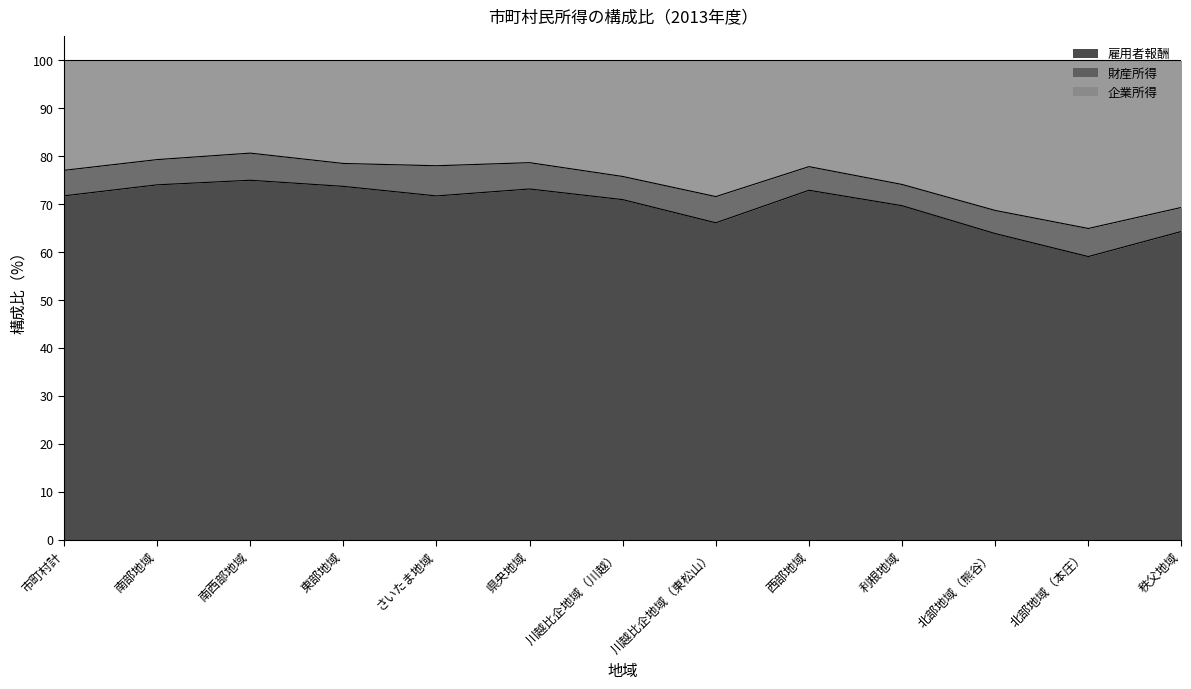

What is the total value across all series at 東部地域?

100.0